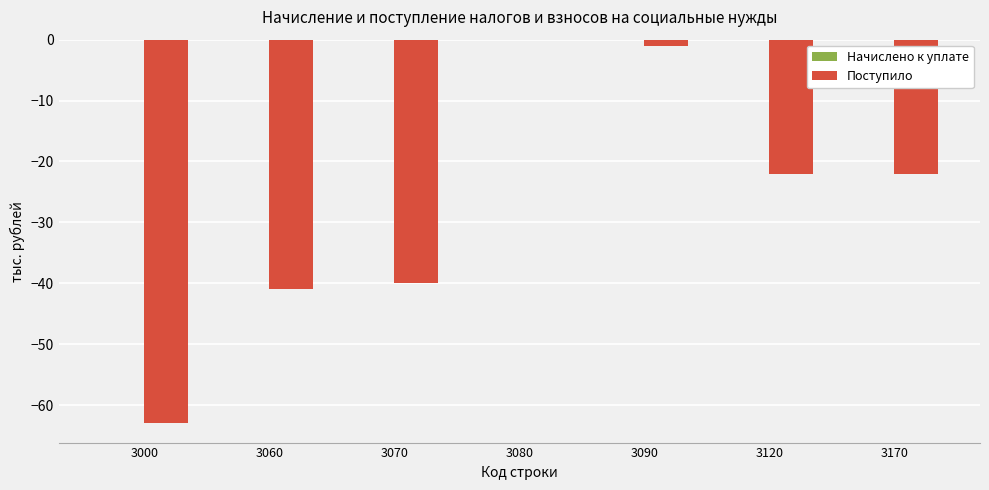

Is it true that the value at 3120 is -22?

True